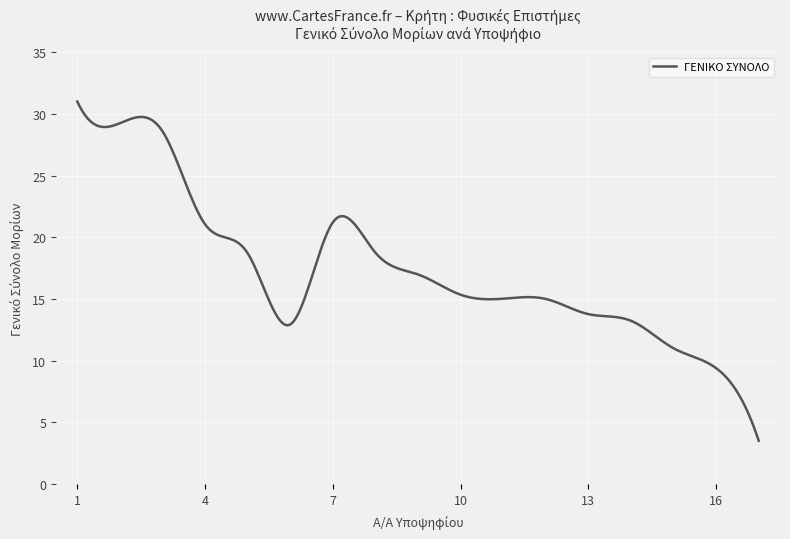

What is the minimum value shown in the chart?

3.5